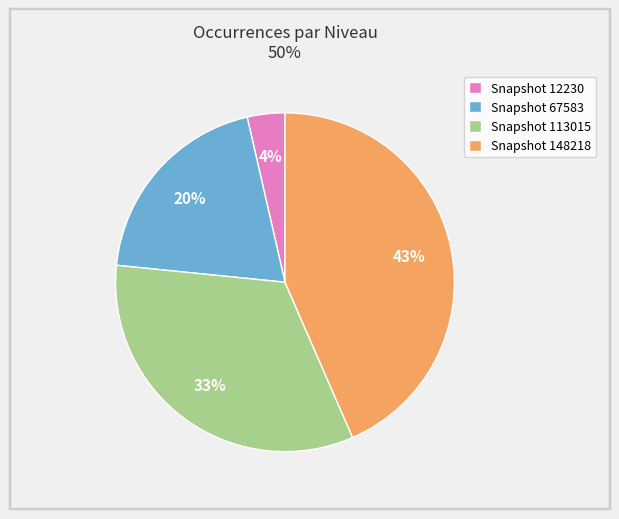

The Snapshot 148218 slice represents 30% of the pie. True or false?

False